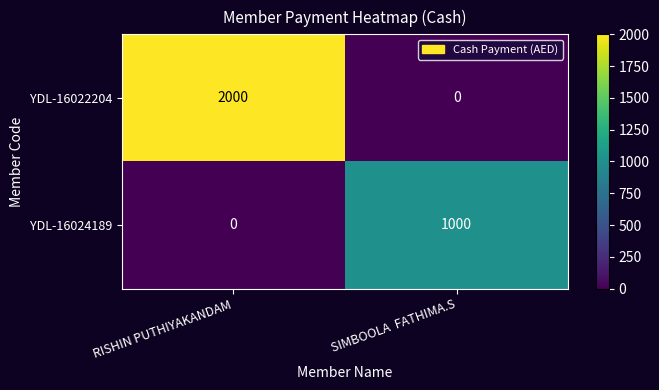

Between RISHIN PUTHIYAKANDAM and SIMBOOLA  FATHIMA.S, which series saw the biggest shift?

YDL-16022204